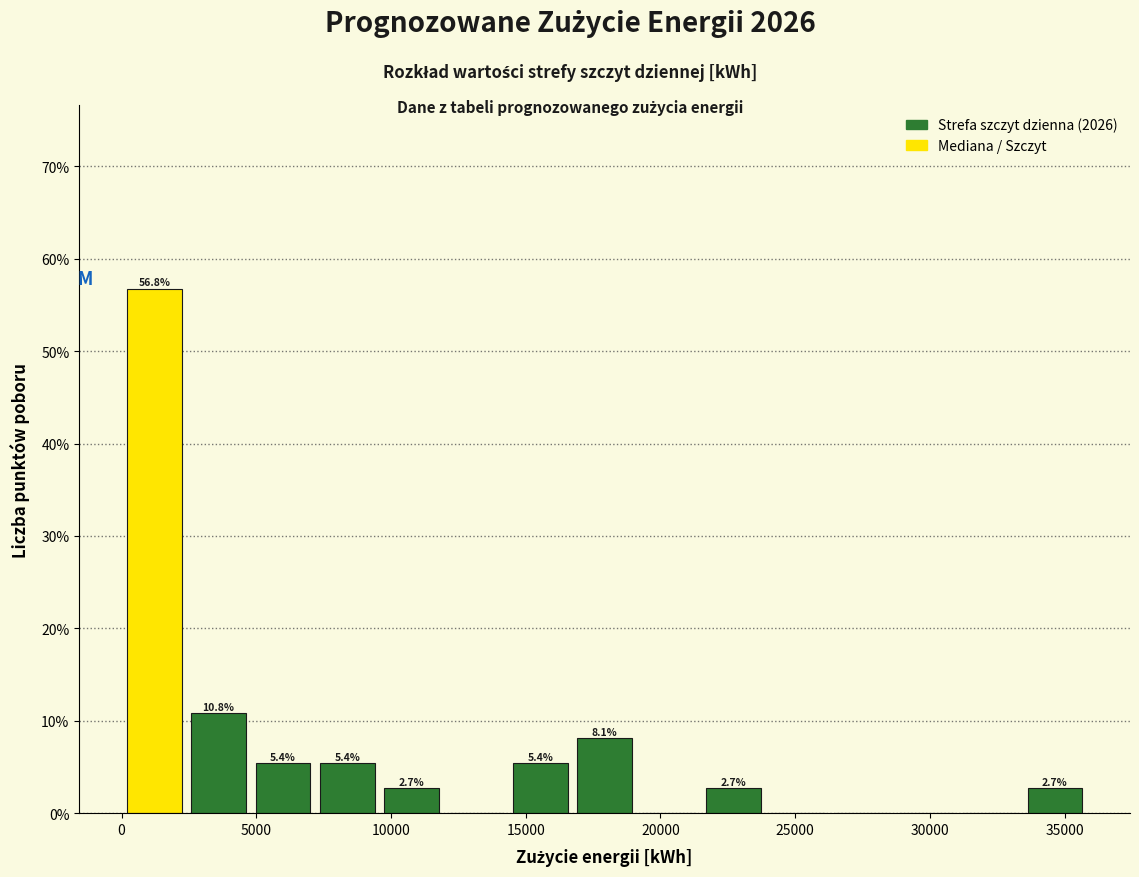

Which range on the x-axis has the tallest bar?

0 to 2500